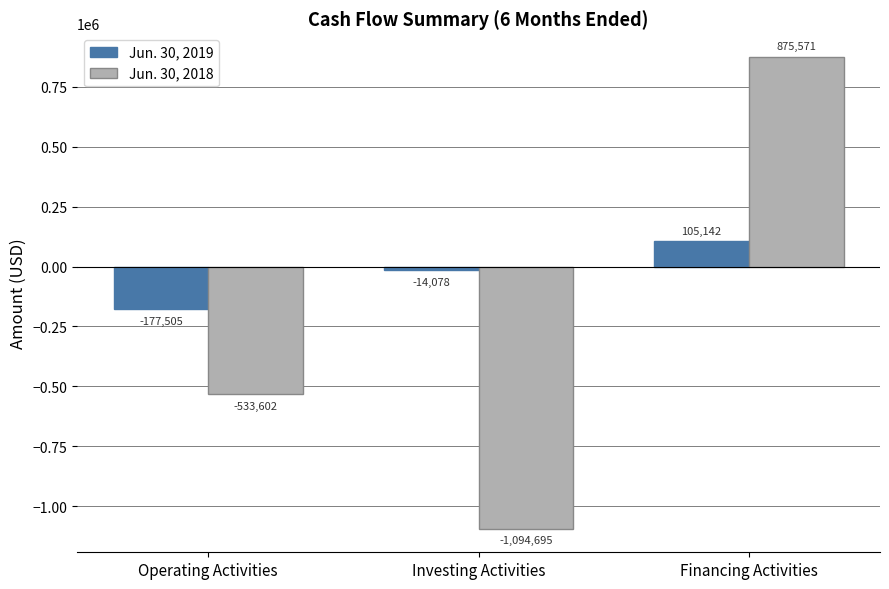

What is the total value across all series at Financing Activities?

980713